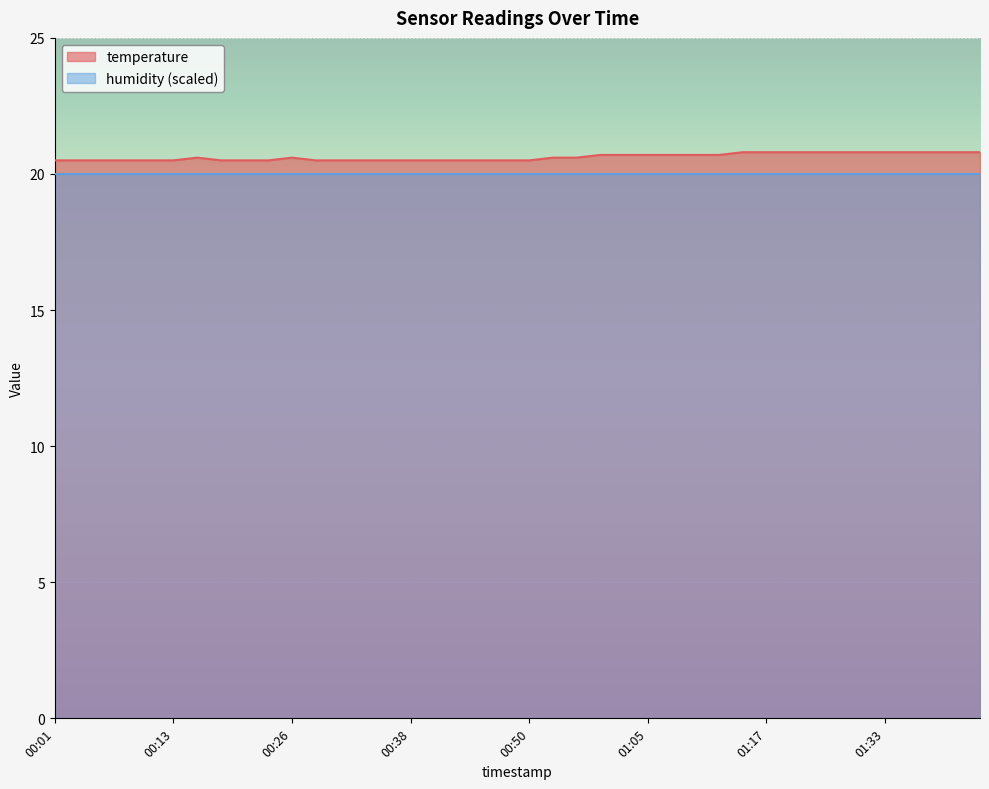

Is it true that the value at 01:17 is 12.2?

False